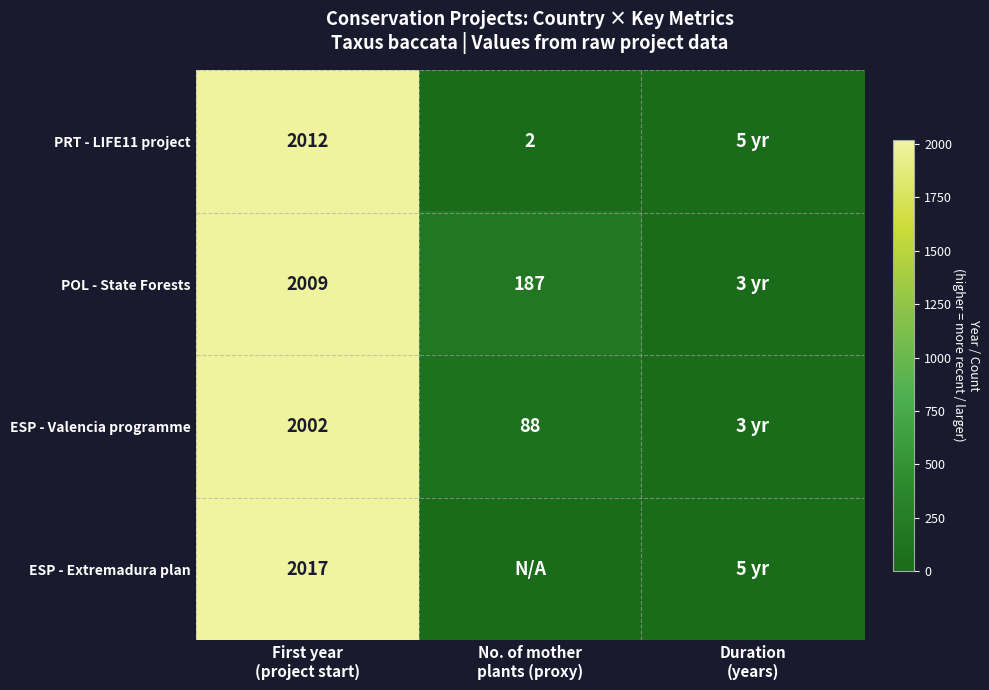

What is the average value of the POL - State Forests series?

733